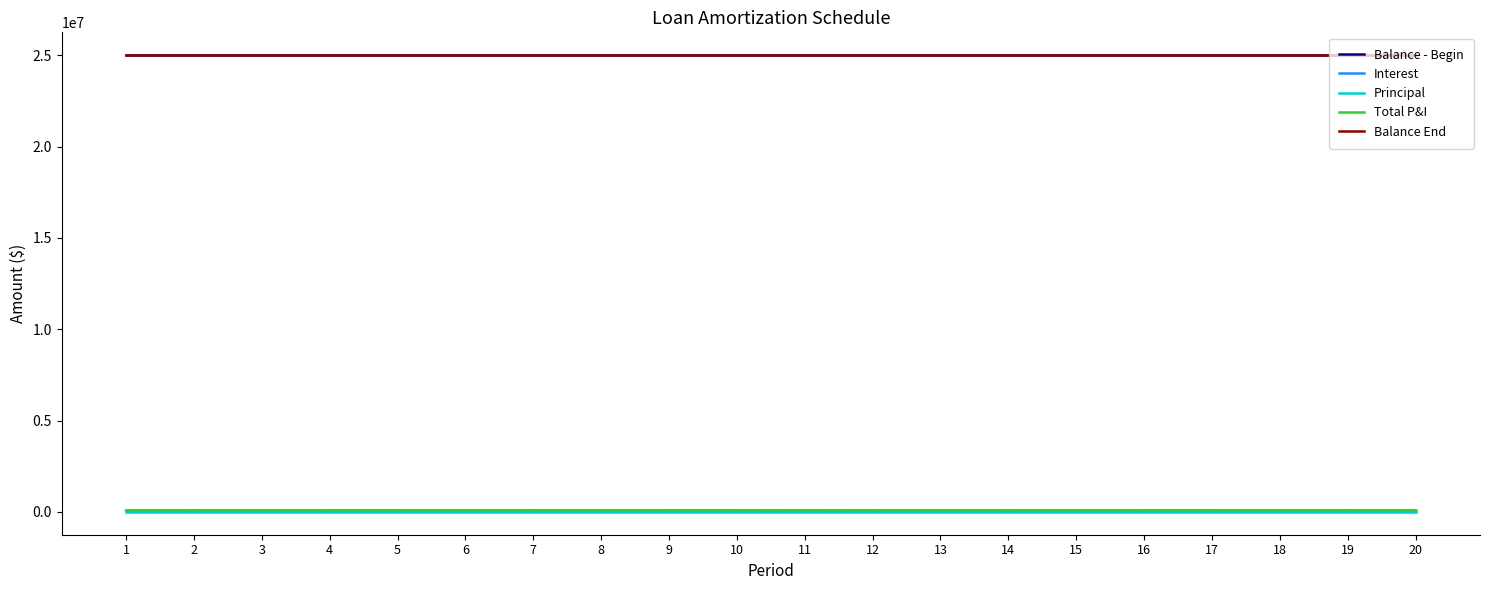

The value of Balance End at 14 is 25000000.0. True or false?

True